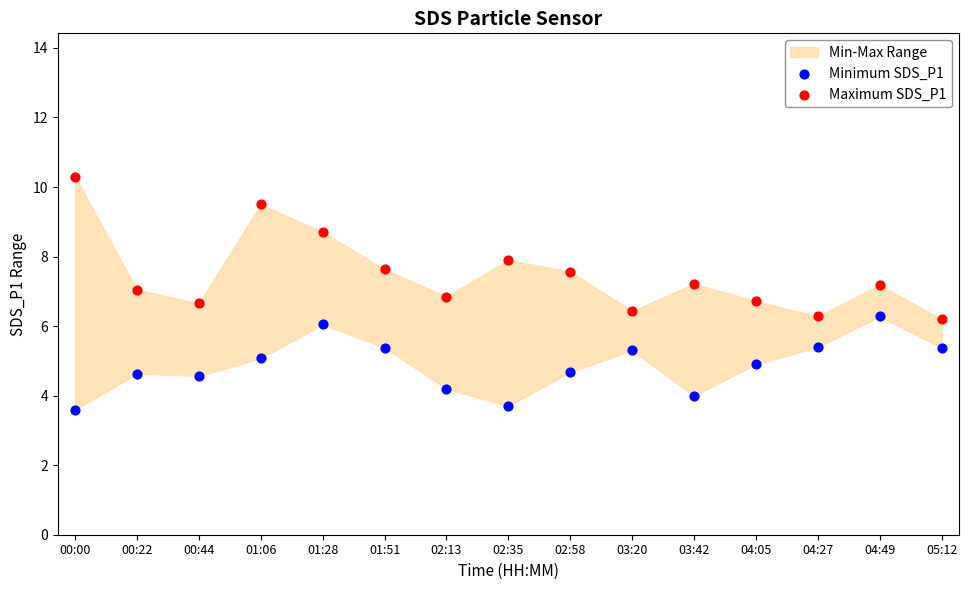

Across all data points, what is the range of Y values (max minus min)?

6.7